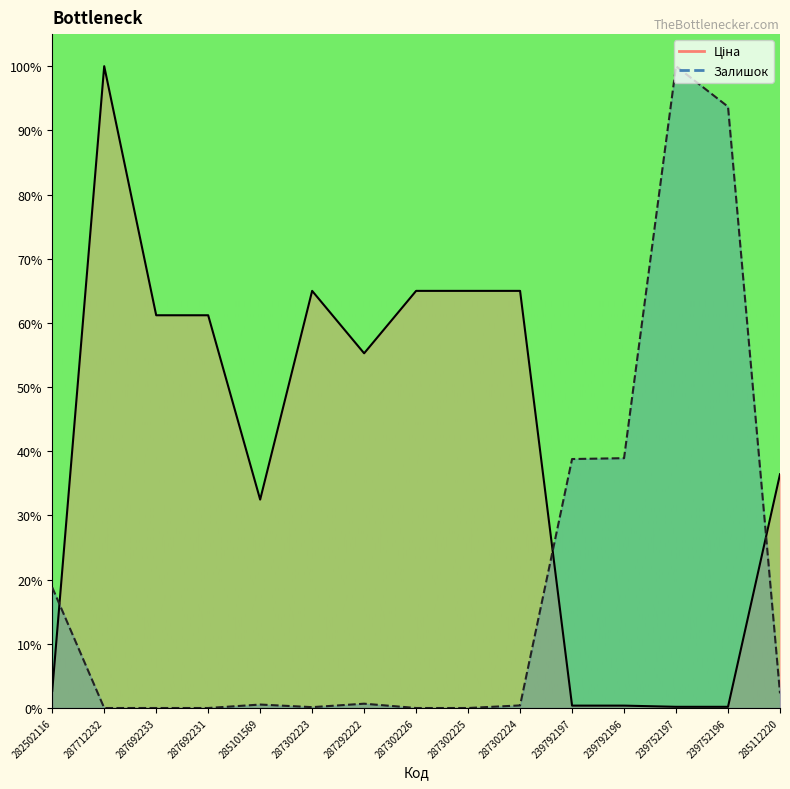

At which category does Залишок reach its first local peak?

285101569